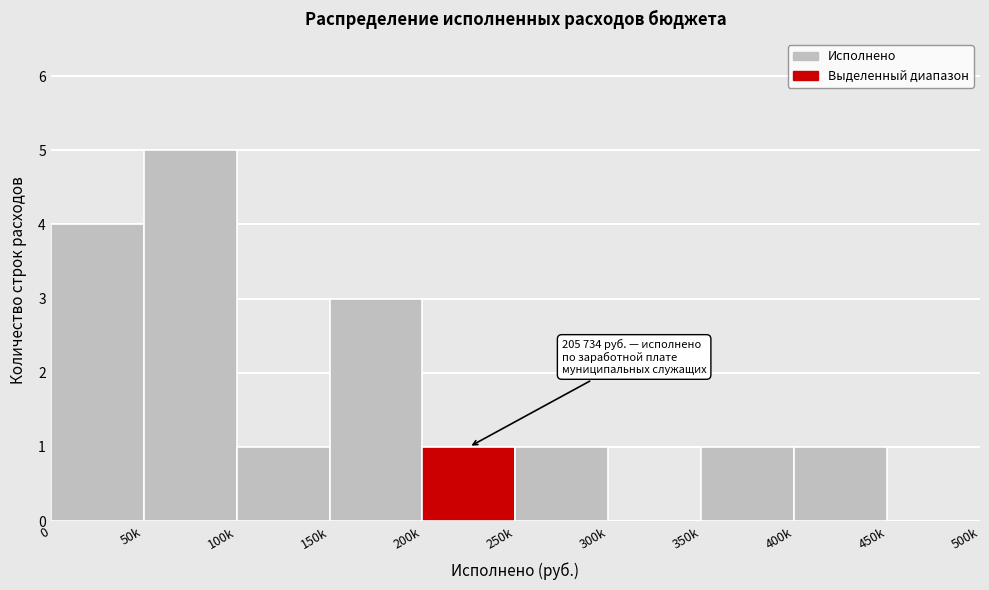

Reading left to right, extract all data points from this chart.

0=4	50k=5	100k=1	150k=3	200k=1	250k=1	300k=0	350k=1	400k=1	450k=0